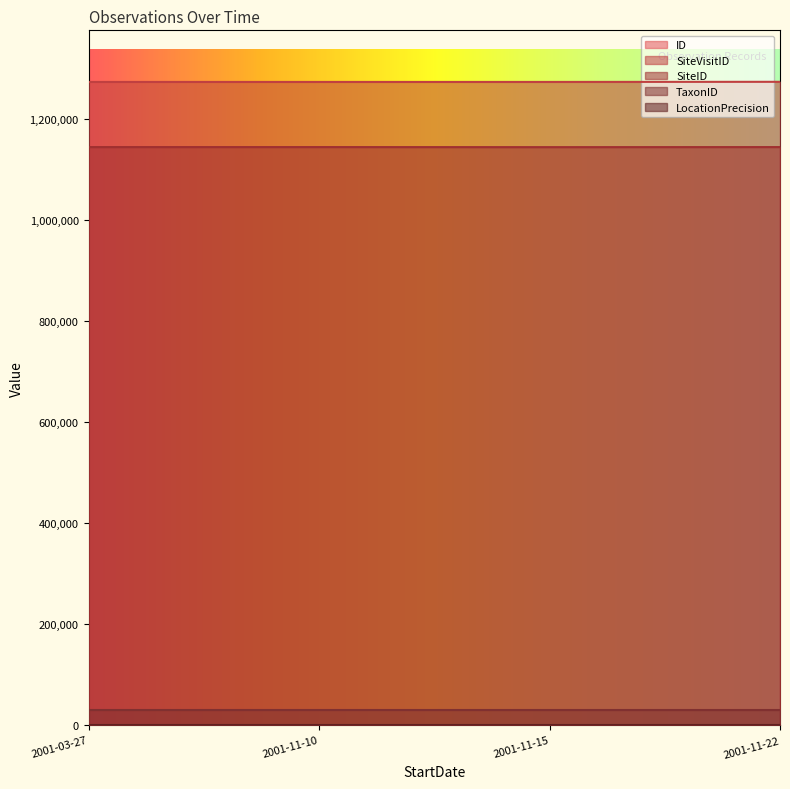

Reading left to right, extract all data points from this chart.

ID: 0	1	2	3
SiteVisitID: 1273587	1273352	1273342	1273340
SiteID: 1144409	1144275	1144400	1144399
TaxonID: 30568	30568	30568	30568
LocationPrecision: 200	200	200	200